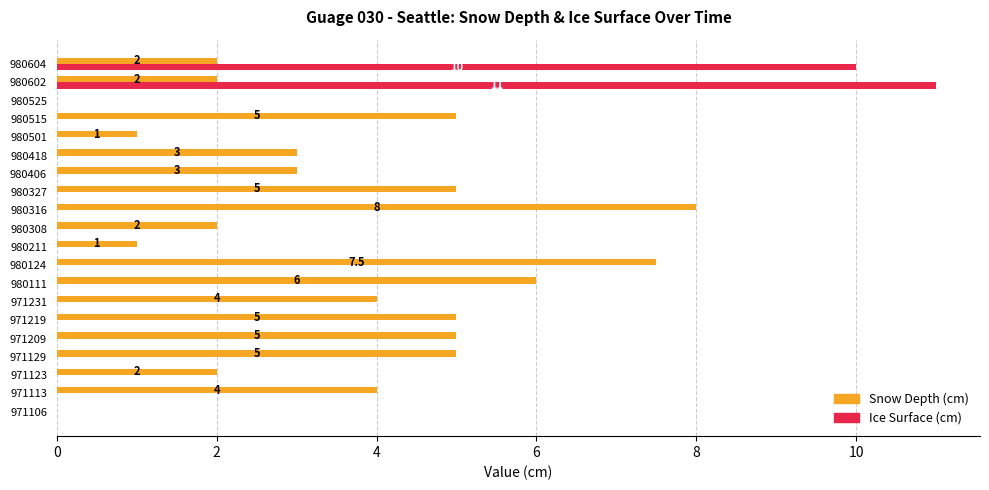

What are all the series names shown in the legend?

Snow Depth (cm), Ice Surface (cm)